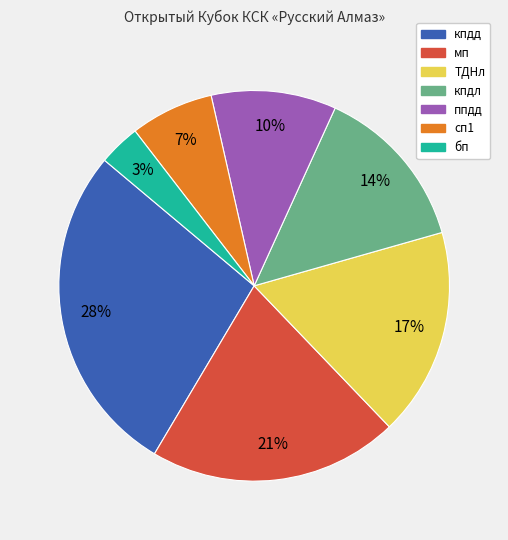

How many slices are in this pie chart?

7